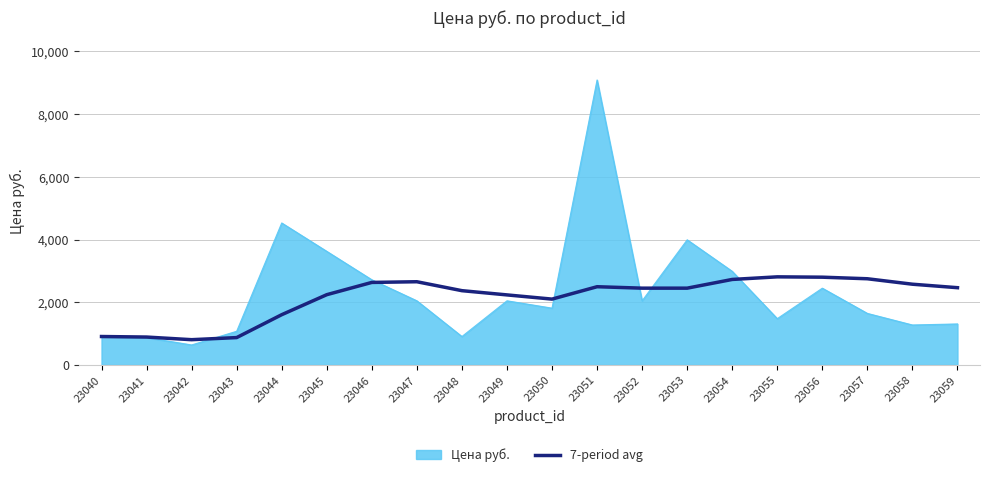

At which category does the chart reach its peak across all series?

23051